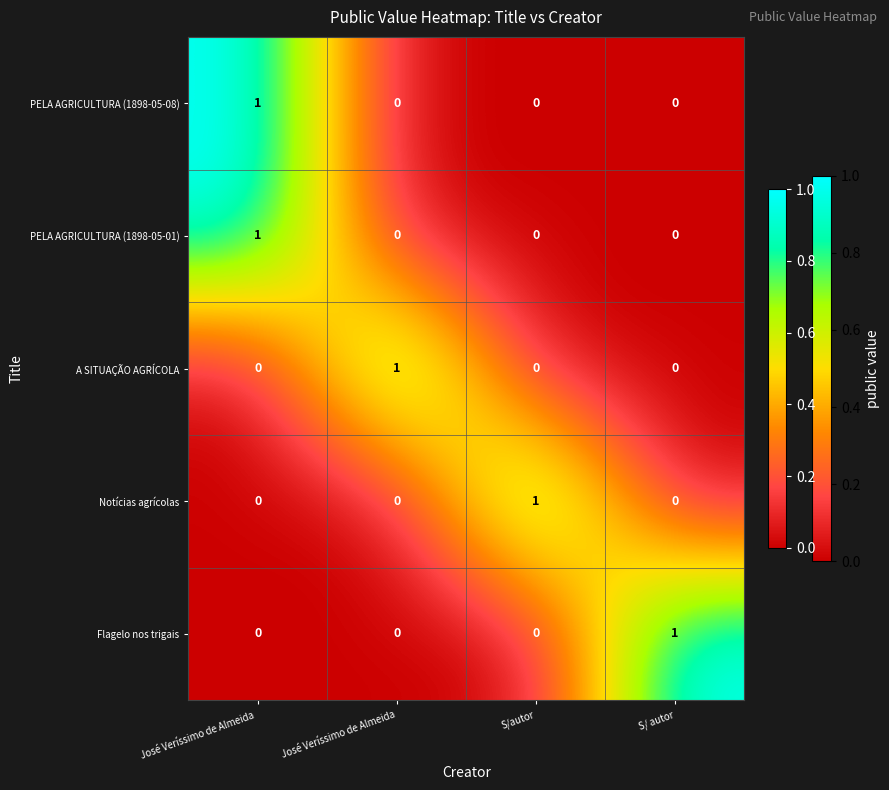

The value of PELA AGRICULTURA (1898-05-01) at José Veríssimo de Almeida is 1. True or false?

False